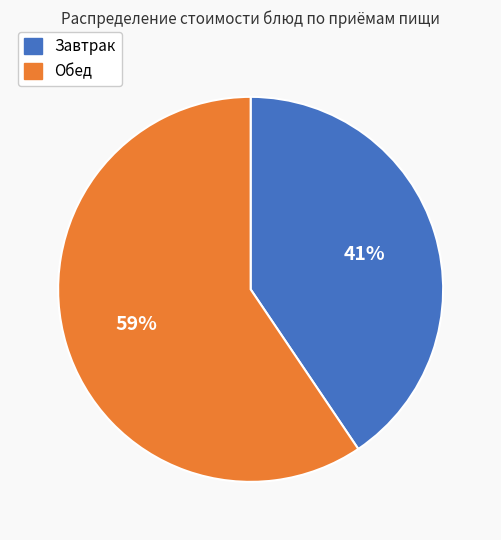

To the nearest percent, what is the average slice percentage?

50%